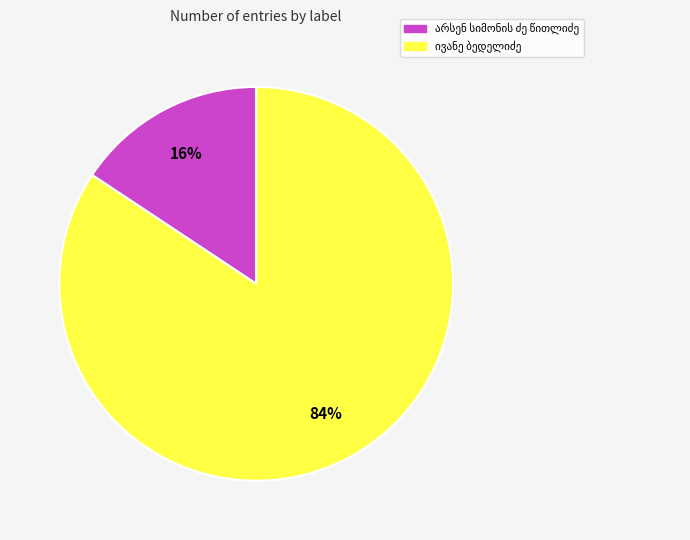

To the nearest percent, what is the average slice percentage?

50%